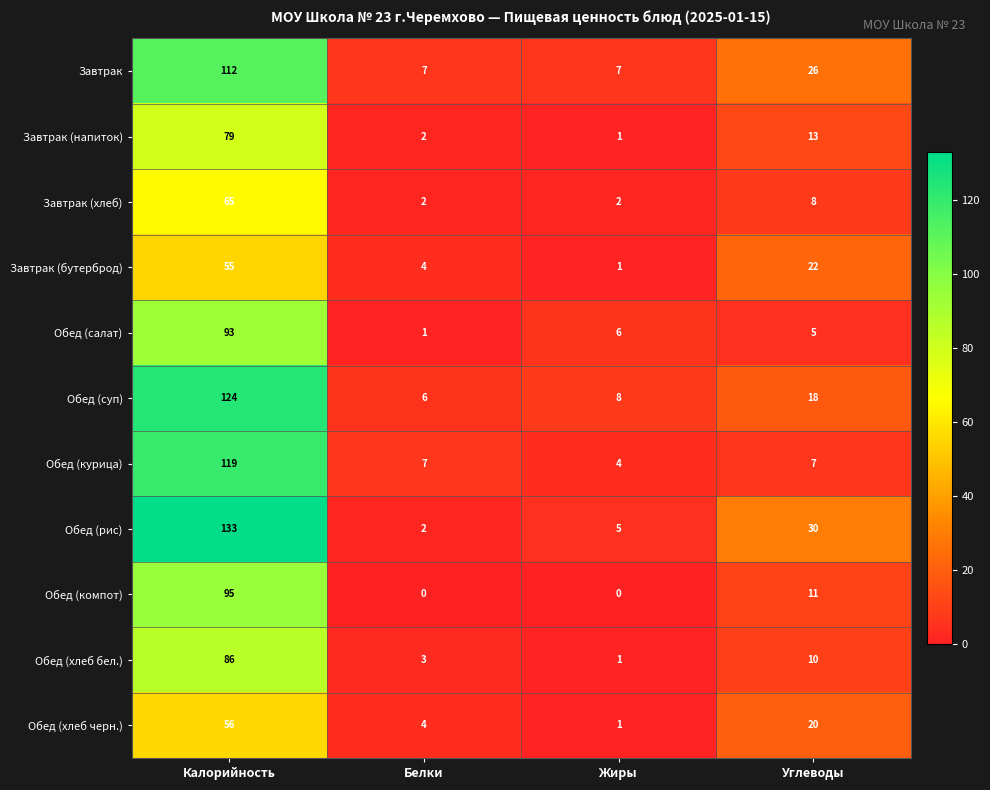

What is the difference between the Обед (курица) values at Калорийность and Углеводы?

112